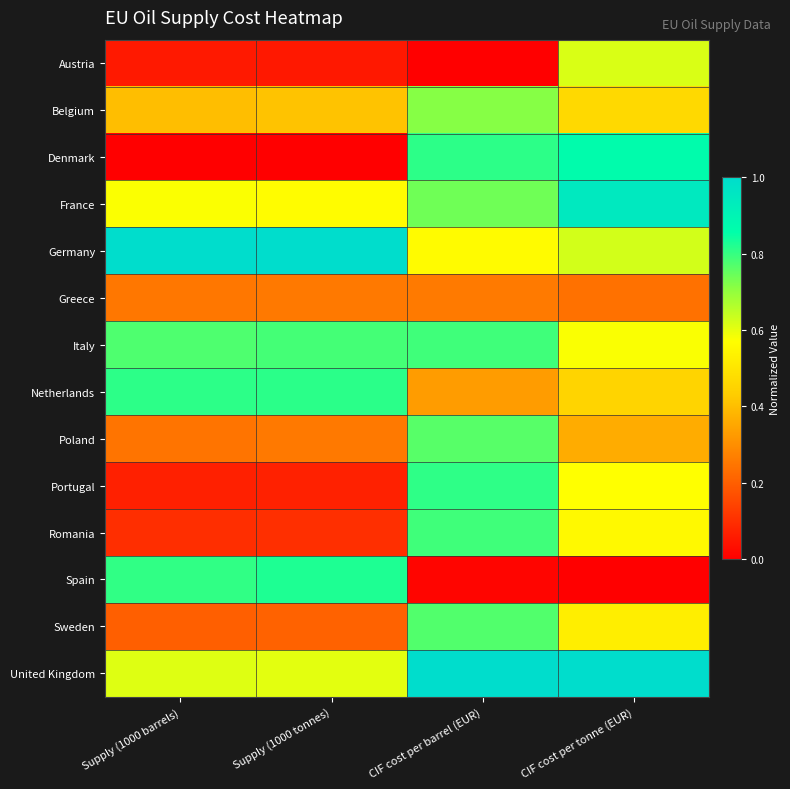

Reading left to right, extract all data points from this chart.

Austria: Supply (1000 barrels)=0.1	Supply (1000 tonnes)=0.1	CIF cost per barrel (EUR)=0.0	CIF cost per tonne (EUR)=0.6
Belgium: Supply (1000 barrels)=0.4	Supply (1000 tonnes)=0.4	CIF cost per barrel (EUR)=0.7	CIF cost per tonne (EUR)=0.5
Denmark: Supply (1000 barrels)=0.0	Supply (1000 tonnes)=0.0	CIF cost per barrel (EUR)=0.8	CIF cost per tonne (EUR)=0.9
France: Supply (1000 barrels)=0.6	Supply (1000 tonnes)=0.6	CIF cost per barrel (EUR)=0.7	CIF cost per tonne (EUR)=0.9
Germany: Supply (1000 barrels)=1.0	Supply (1000 tonnes)=1.0	CIF cost per barrel (EUR)=0.6	CIF cost per tonne (EUR)=0.6
Greece: Supply (1000 barrels)=0.3	Supply (1000 tonnes)=0.3	CIF cost per barrel (EUR)=0.3	CIF cost per tonne (EUR)=0.2
Italy: Supply (1000 barrels)=0.8	Supply (1000 tonnes)=0.8	CIF cost per barrel (EUR)=0.8	CIF cost per tonne (EUR)=0.6
Netherlands: Supply (1000 barrels)=0.8	Supply (1000 tonnes)=0.8	CIF cost per barrel (EUR)=0.3	CIF cost per tonne (EUR)=0.5
Poland: Supply (1000 barrels)=0.2	Supply (1000 tonnes)=0.3	CIF cost per barrel (EUR)=0.8	CIF cost per tonne (EUR)=0.4
Portugal: Supply (1000 barrels)=0.1	Supply (1000 tonnes)=0.1	CIF cost per barrel (EUR)=0.8	CIF cost per tonne (EUR)=0.6
Romania: Supply (1000 barrels)=0.1	Supply (1000 tonnes)=0.1	CIF cost per barrel (EUR)=0.8	CIF cost per tonne (EUR)=0.6
Spain: Supply (1000 barrels)=0.8	Supply (1000 tonnes)=0.8	CIF cost per barrel (EUR)=0.0	CIF cost per tonne (EUR)=0.0
Sweden: Supply (1000 barrels)=0.2	Supply (1000 tonnes)=0.2	CIF cost per barrel (EUR)=0.8	CIF cost per tonne (EUR)=0.5
United Kingdom: Supply (1000 barrels)=0.6	Supply (1000 tonnes)=0.6	CIF cost per barrel (EUR)=1.0	CIF cost per tonne (EUR)=1.0